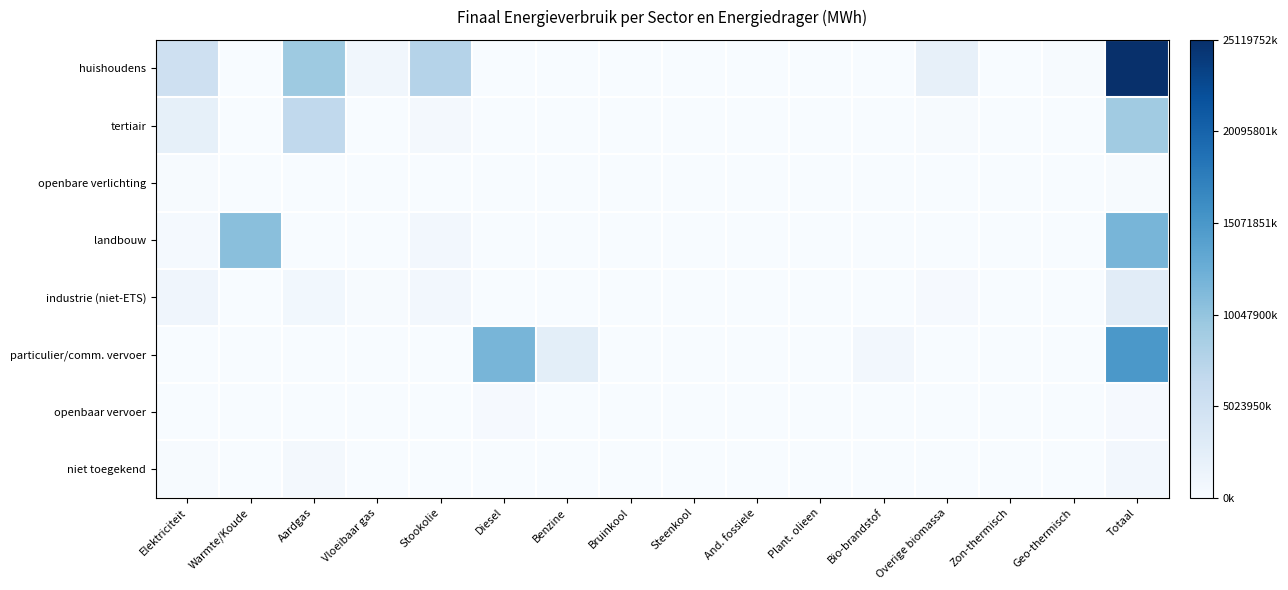

Rank the series by their maximum value, from highest to lowest.

huishoudens, particulier/comm. vervoer, landbouw, tertiair, industrie (niet-ETS), niet toegekend, openbaar vervoer, openbare verlichting